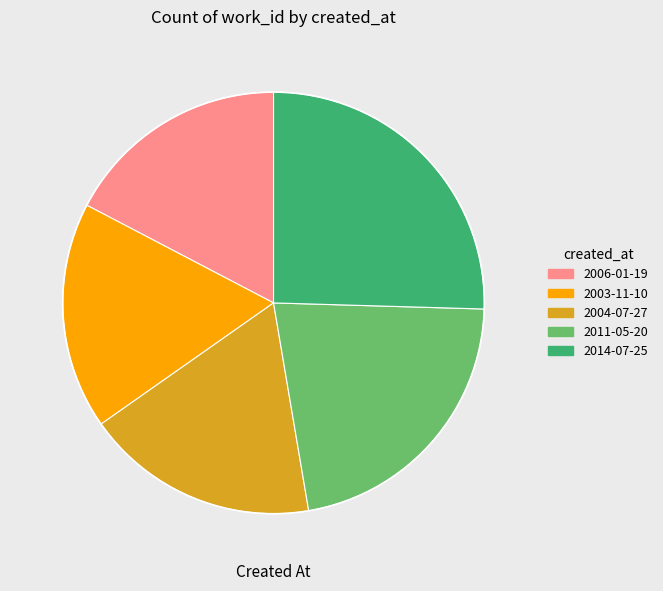

Is 2006-01-19 the majority of the pie?

No